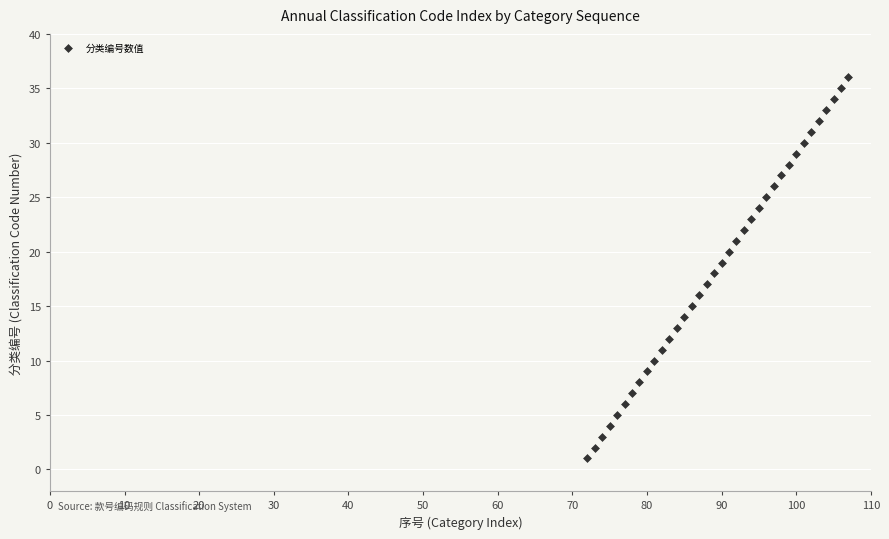

What is the range of Y values (max minus min)?

35